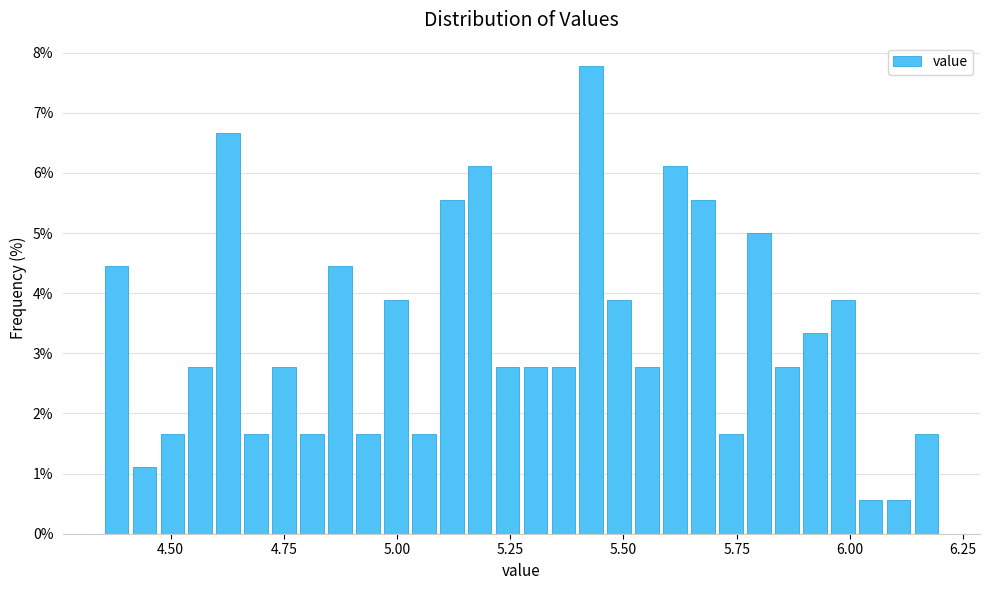

Read against the x-axis, roughly where is the centre of the tallest bar?

5.45